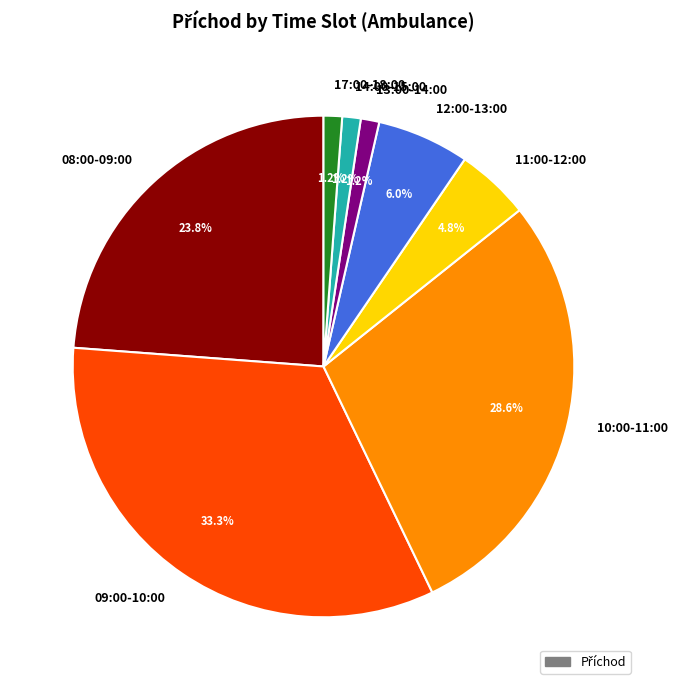

To the nearest percent, what percentage of the pie is 14:00-15:00?

1%